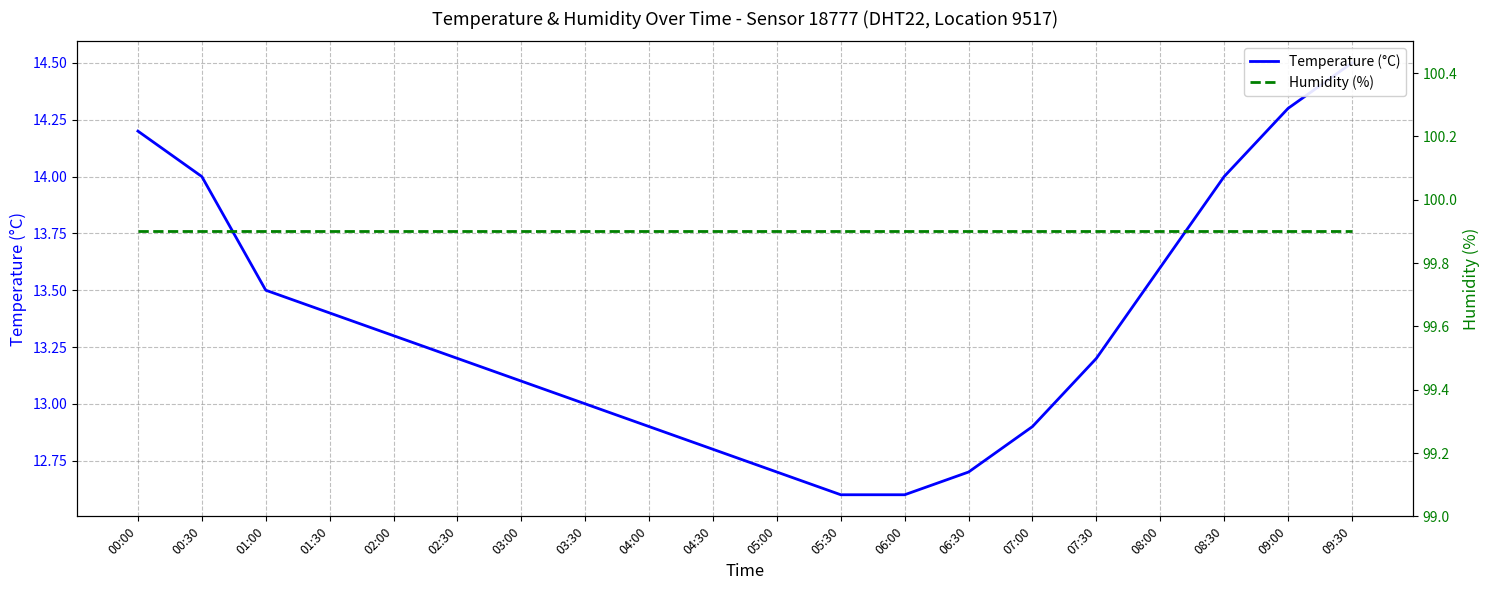

At which label does Temperature (°C) reach its minimum?

05:30